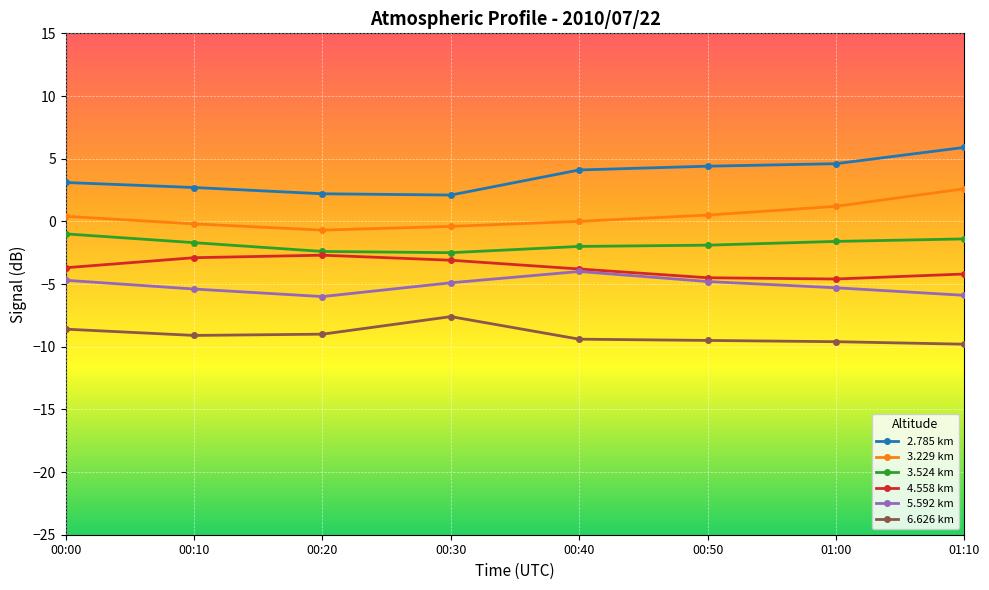

What is the difference between the maximum and minimum values in the 2.785 km series?

3.8